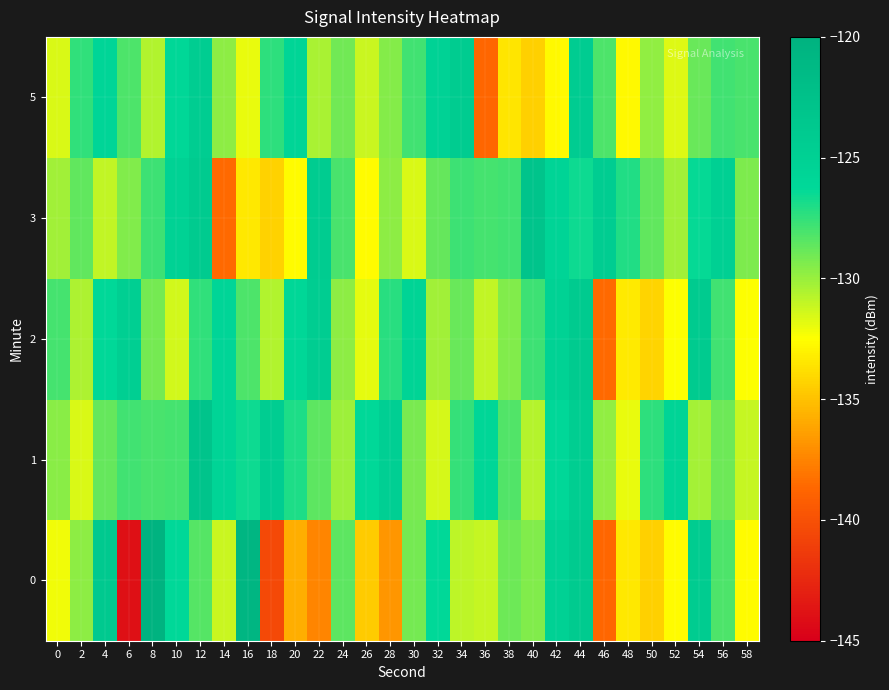

What is the spread (max minus min) of values at 44?

2.6